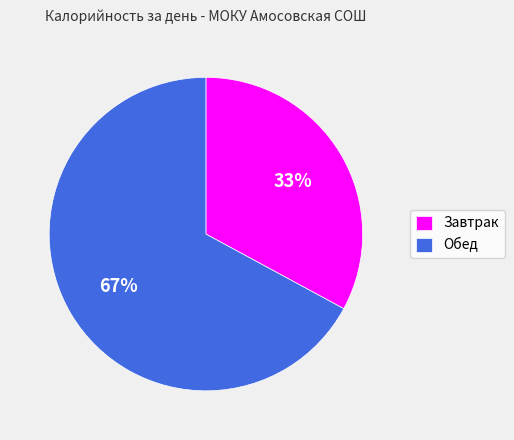

To the nearest percent, what is the combined percentage of Завтрак and Обед?

100%